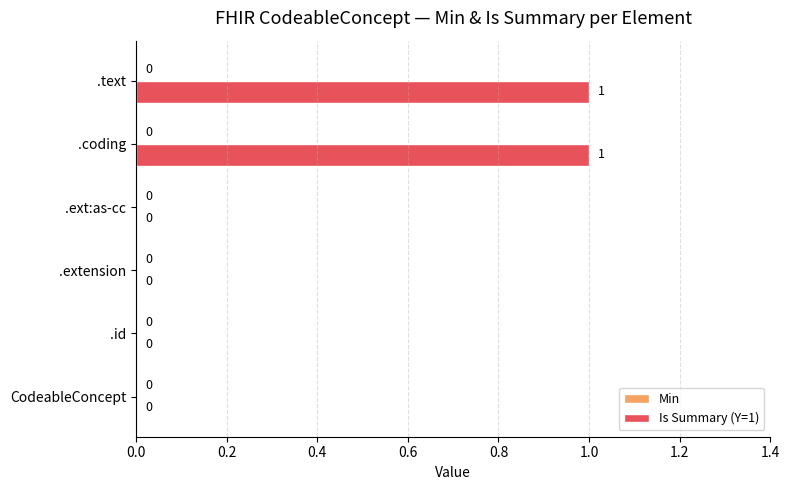

What is the change in value from .ext:as-cc to .coding?

+1